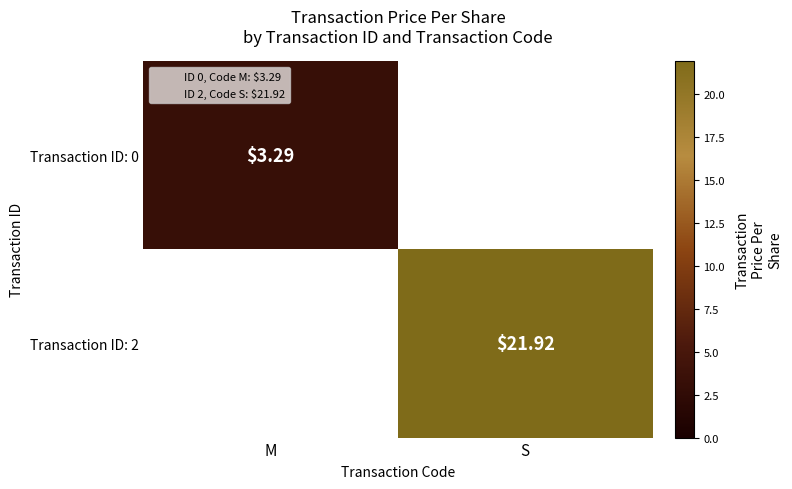

At which label does Transaction ID: 0 first exceed 3?

M